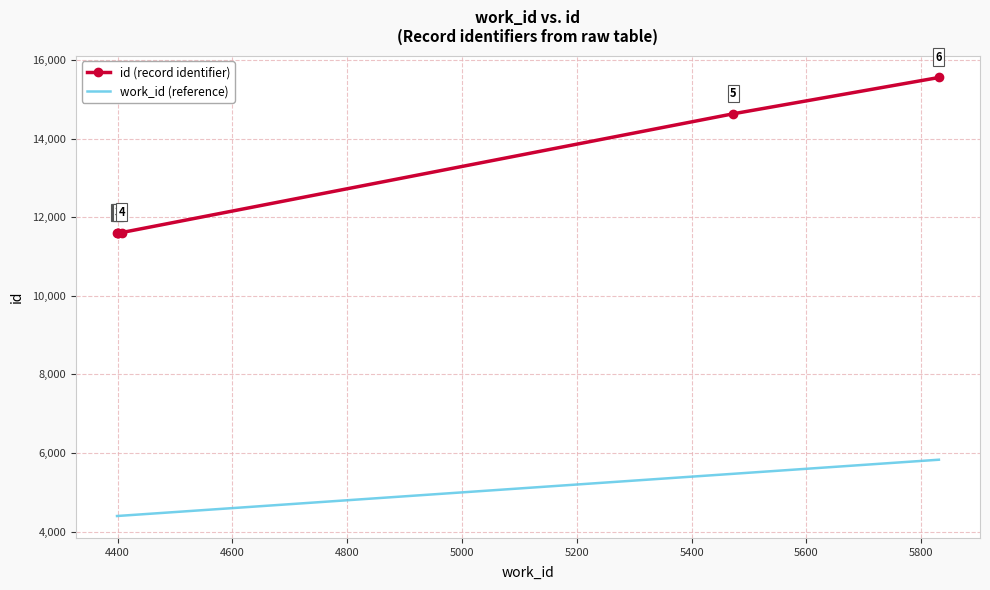

Count the number of data series in this chart.

2